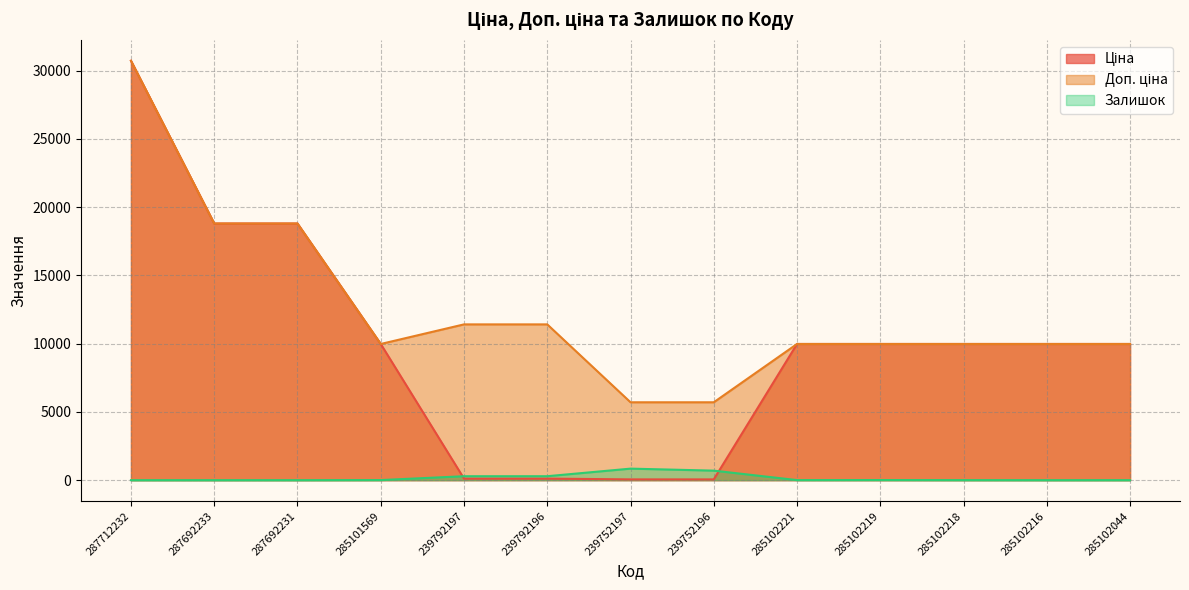

True or false: Доп. ціна has a value of 52557.1 at 287712232.

False